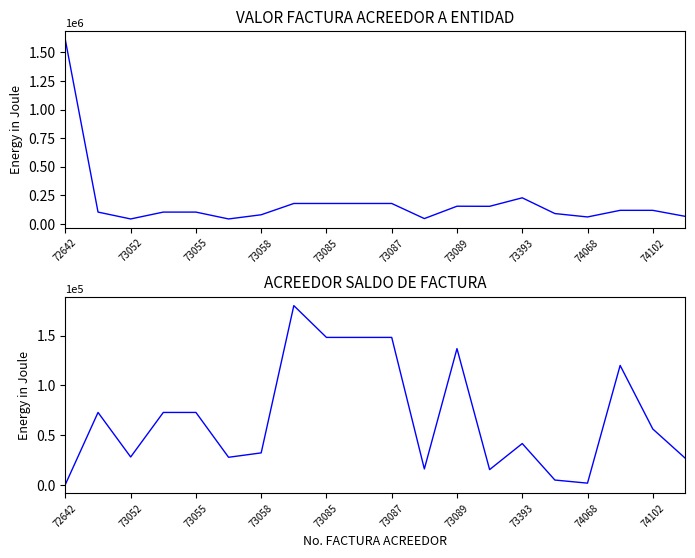

Does the chart display data point markers on the line(s)?

No